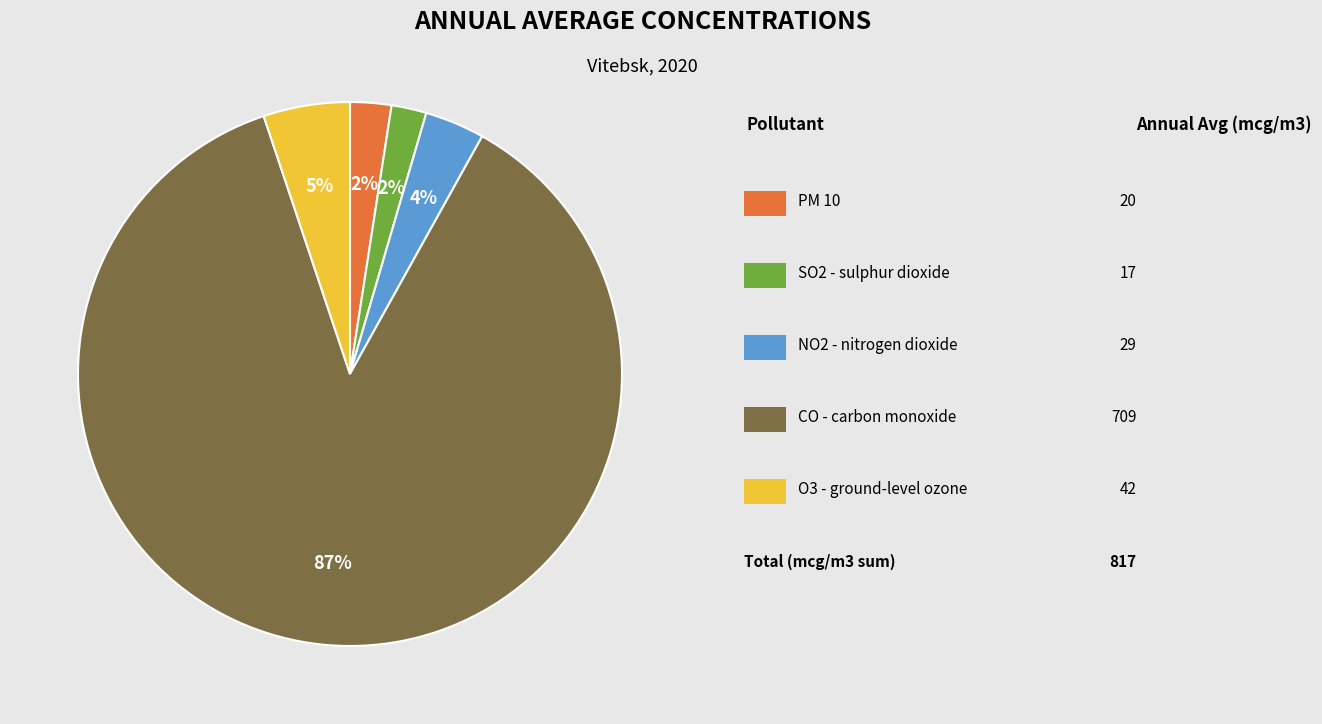

To the nearest percent, what is the average slice percentage?

20%